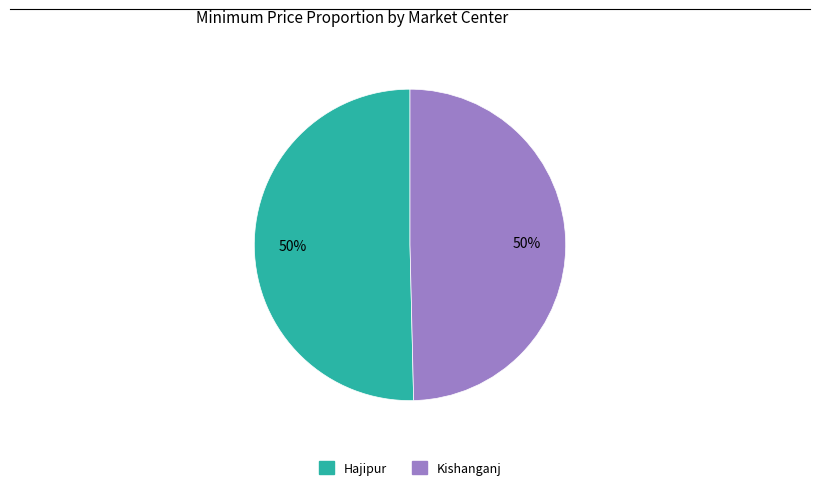

Combined, do Hajipur and Kishanganj account for over 50%?

Yes